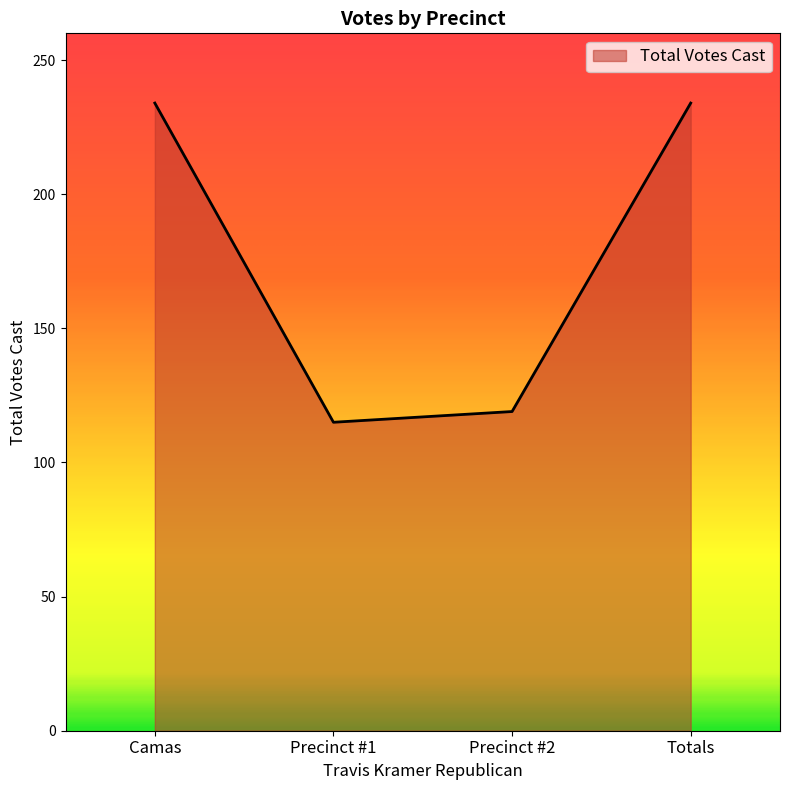

What value does the data have at Totals, to the nearest 5?

235